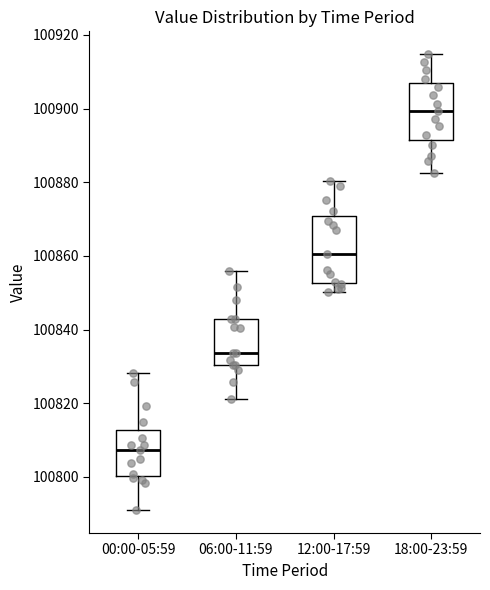

Reading left to right, read every box against the y-axis: the position of its median line, the range the box covers, and the ends of its whiskers. The values are not printed on the chart, so give them approximately, as read against the axis.

00:00-05:59: median 100808, box 100800 to 100812, whiskers 100790 to 100828
06:00-11:59: median 100834, box 100830 to 100842, whiskers 100822 to 100856
12:00-17:59: median 100860, box 100852 to 100870, whiskers 100850 to 100880
18:00-23:59: median 100900, box 100892 to 100908, whiskers 100882 to 100914